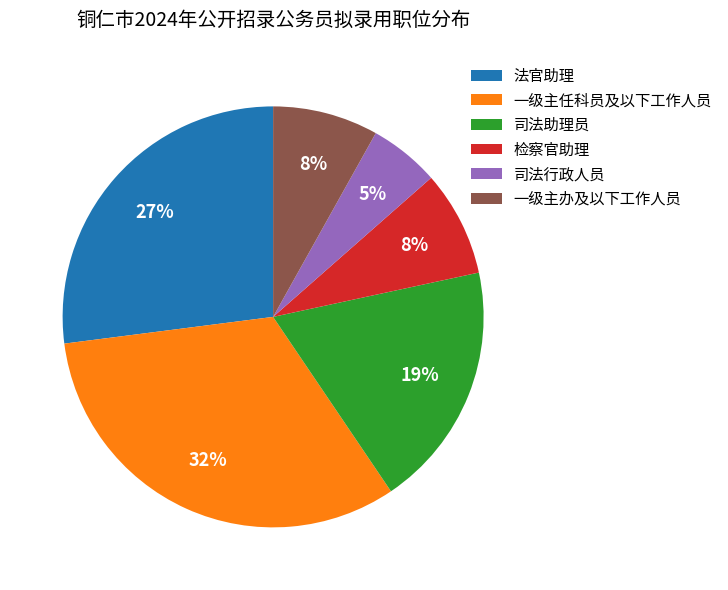

To the nearest percent, what is the average slice percentage?

17%